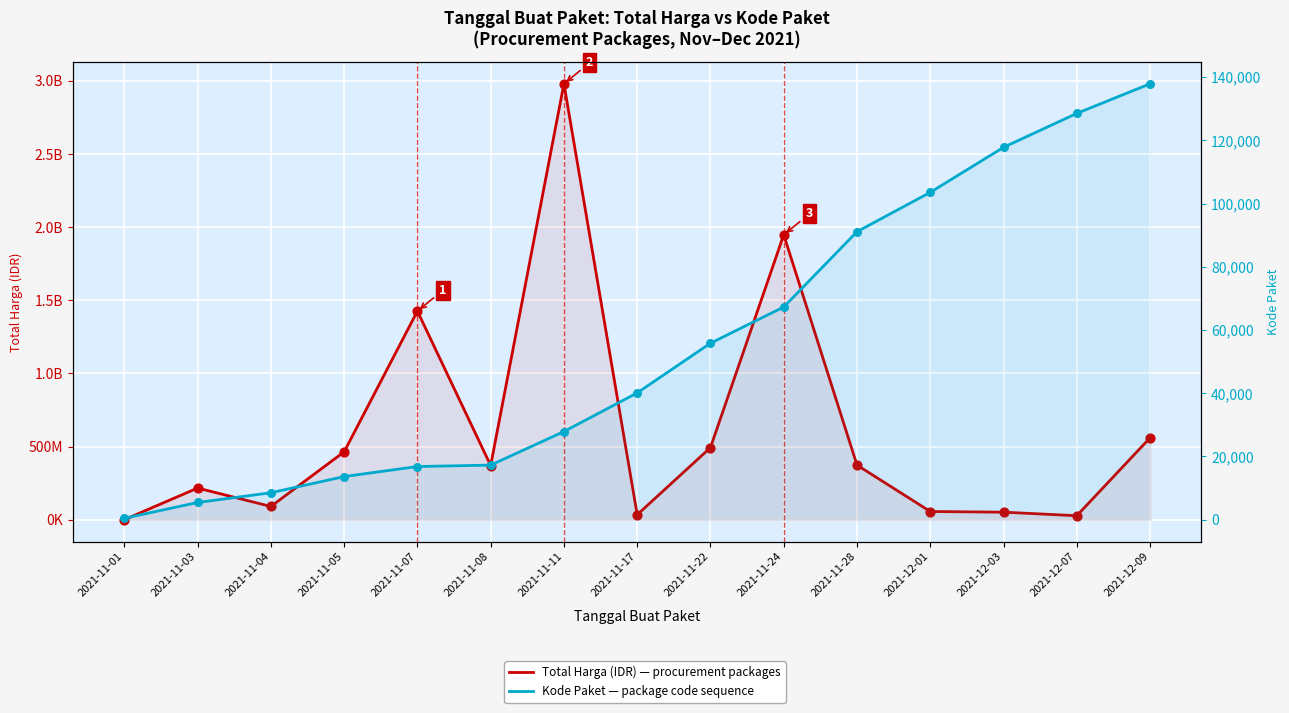

At which category is the sum across all series the highest?

2021-11-11